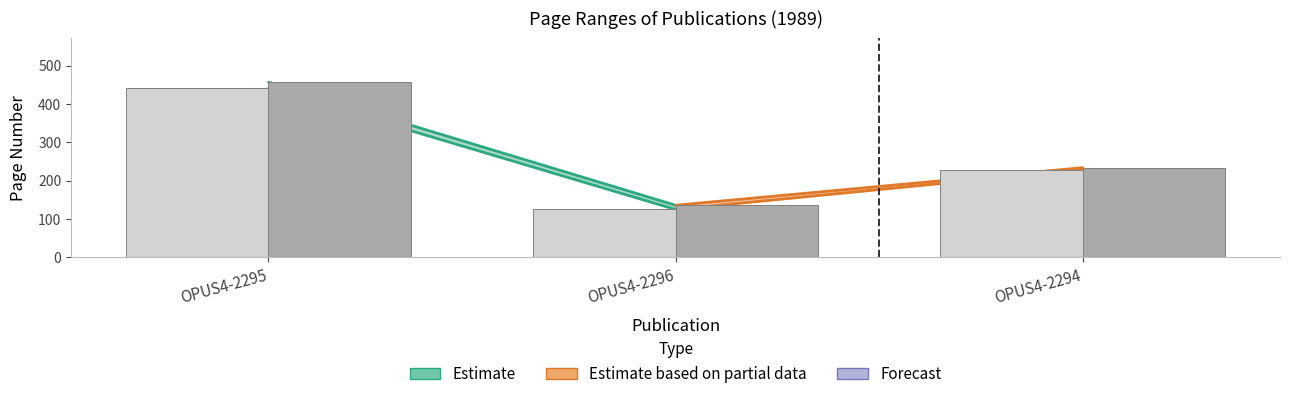

Rank the series by their average value, from lowest to highest.

Erste Seite (bars), Letzte Seite (bars)